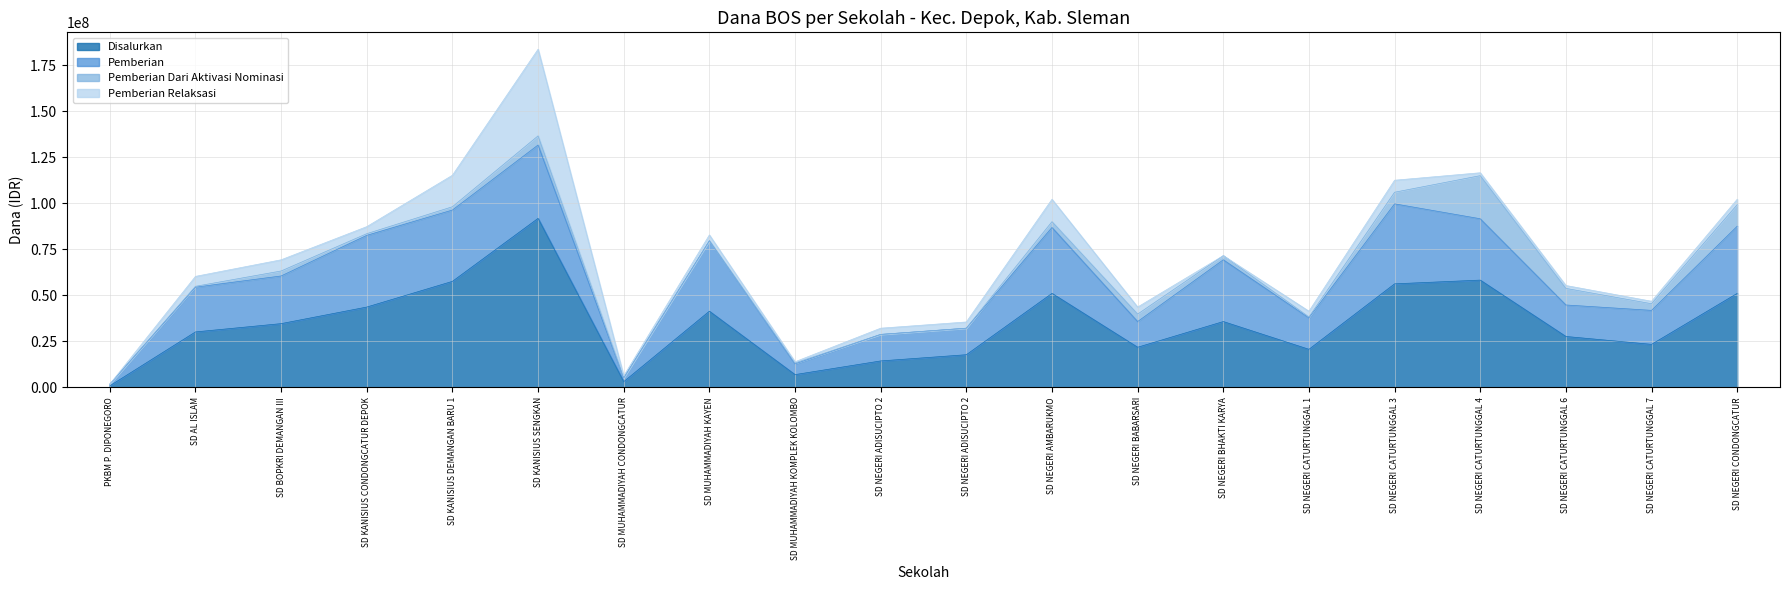

What is the difference between the second highest and minimum values in the Pemberian Relaksasi series?

17100000